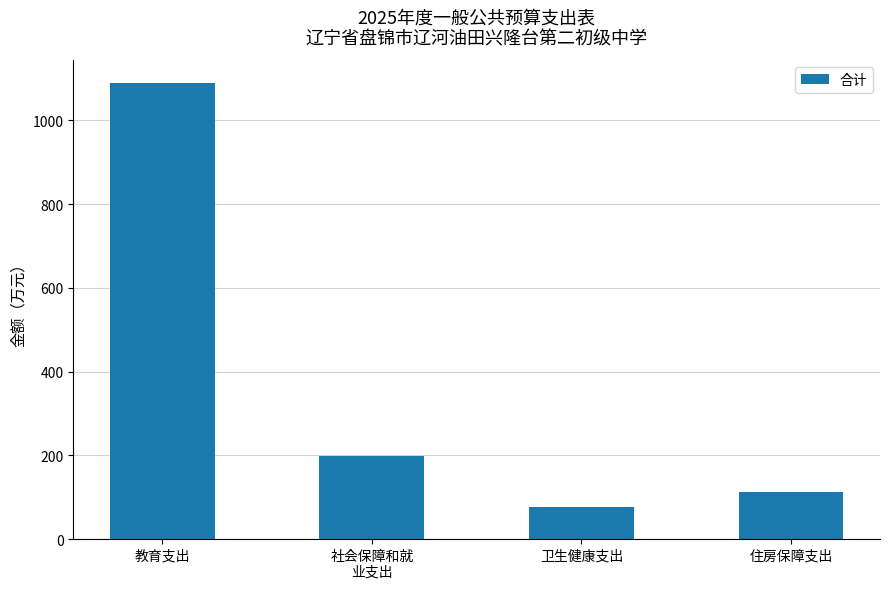

List the labels in order of value, largest first.

教育支出, 社会保障和就
业支出, 住房保障支出, 卫生健康支出